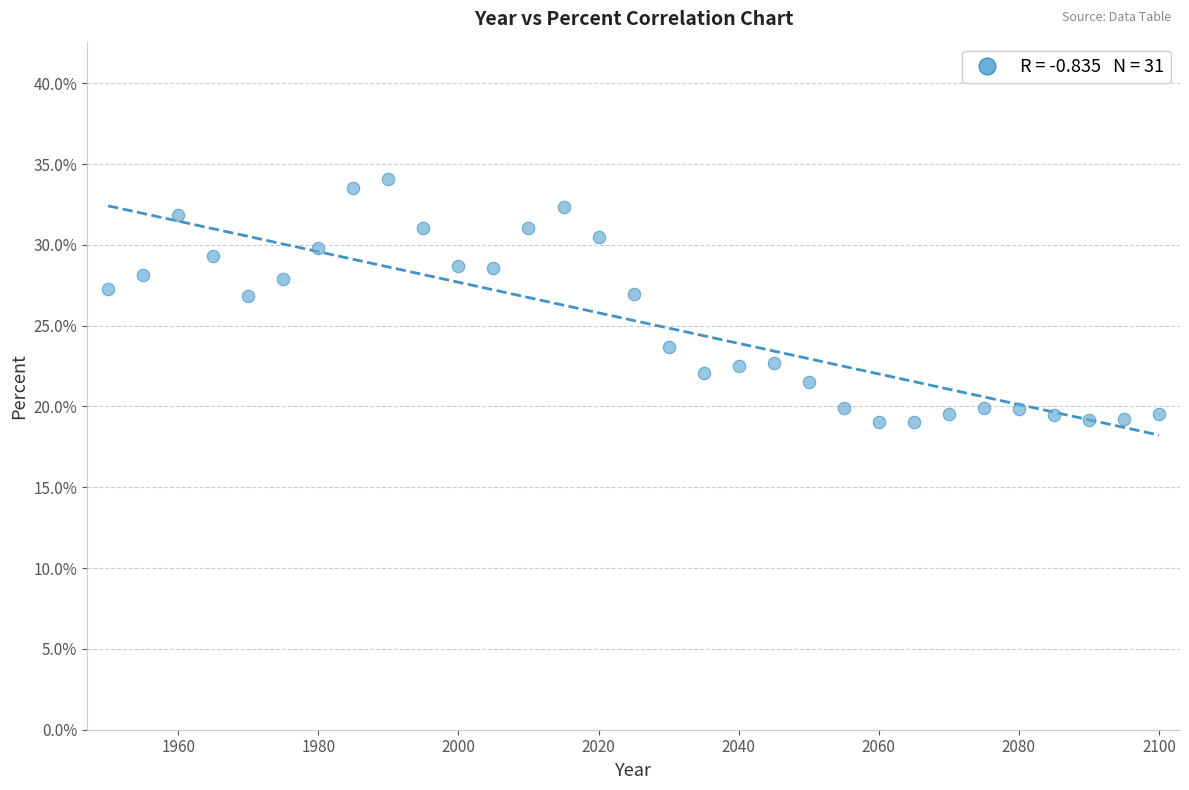

What is the range of X values (max minus min)?

150.0